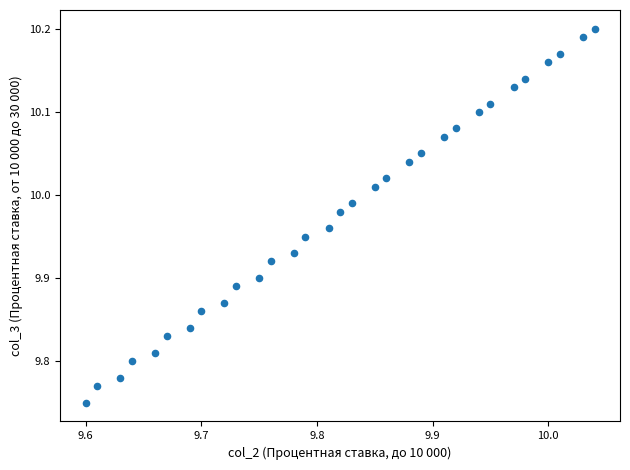

What is the range of X values (max minus min)?

0.4